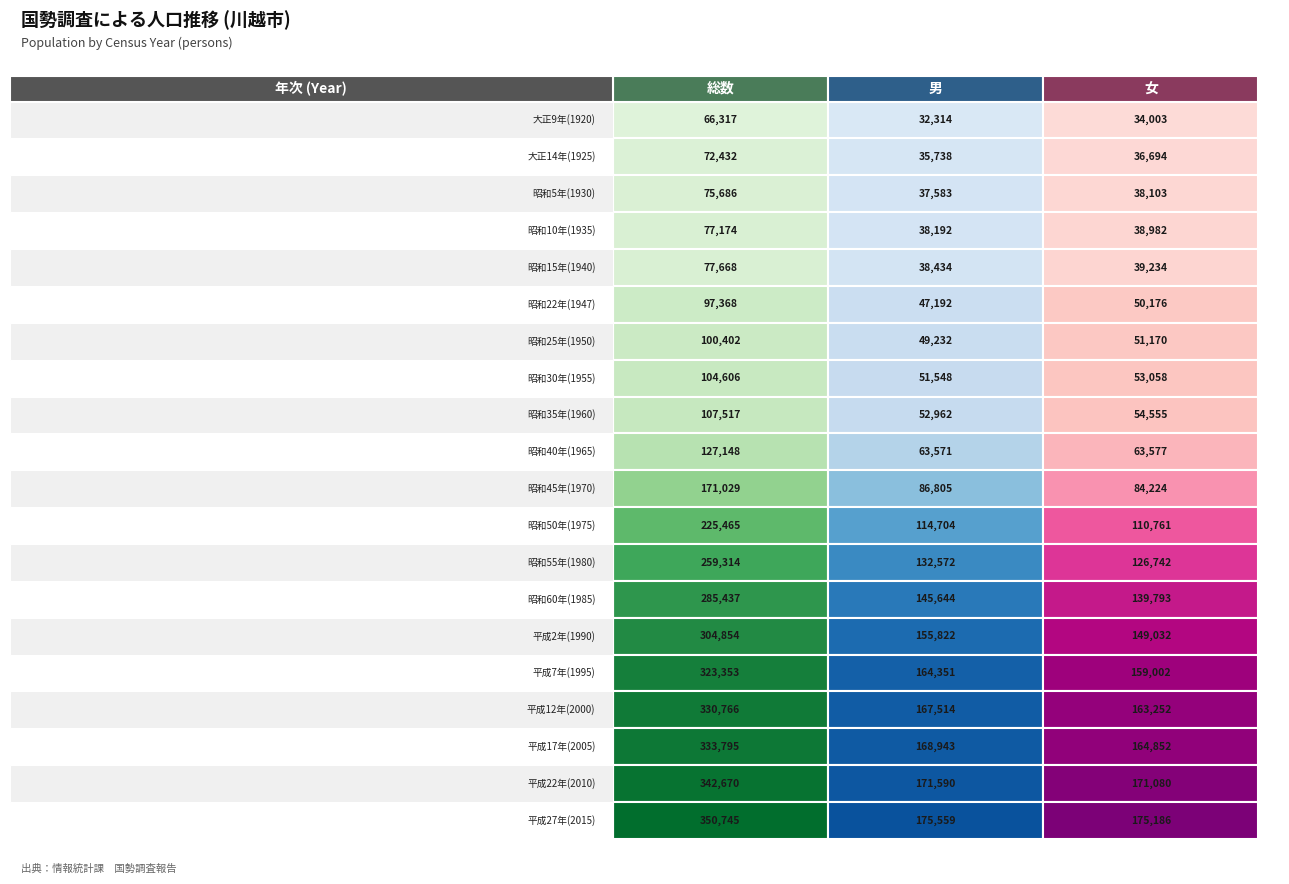

True or false: 平成2年(1990) has a value of 38593 at 1.

False